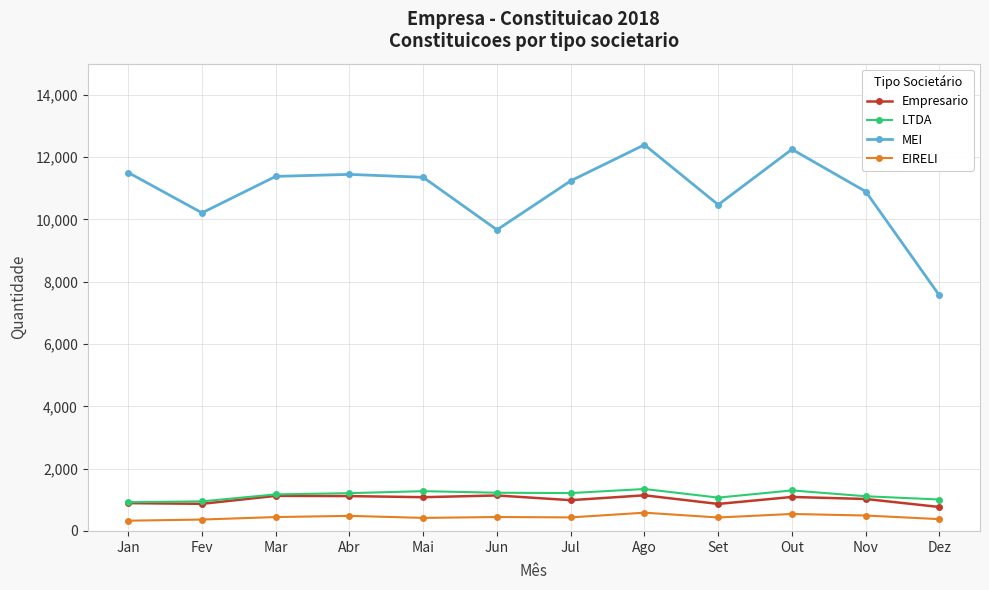

Which series has the largest range (max minus min)?

MEI